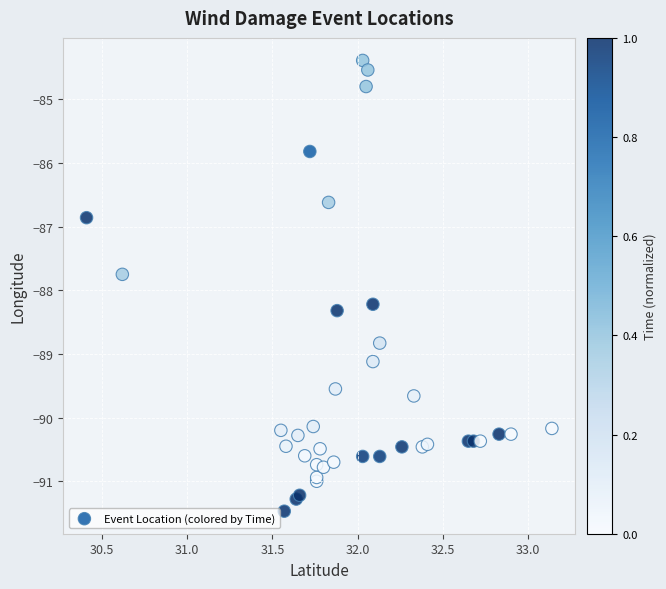

What Y value in the scatter plot is closest to -87?

-86.9